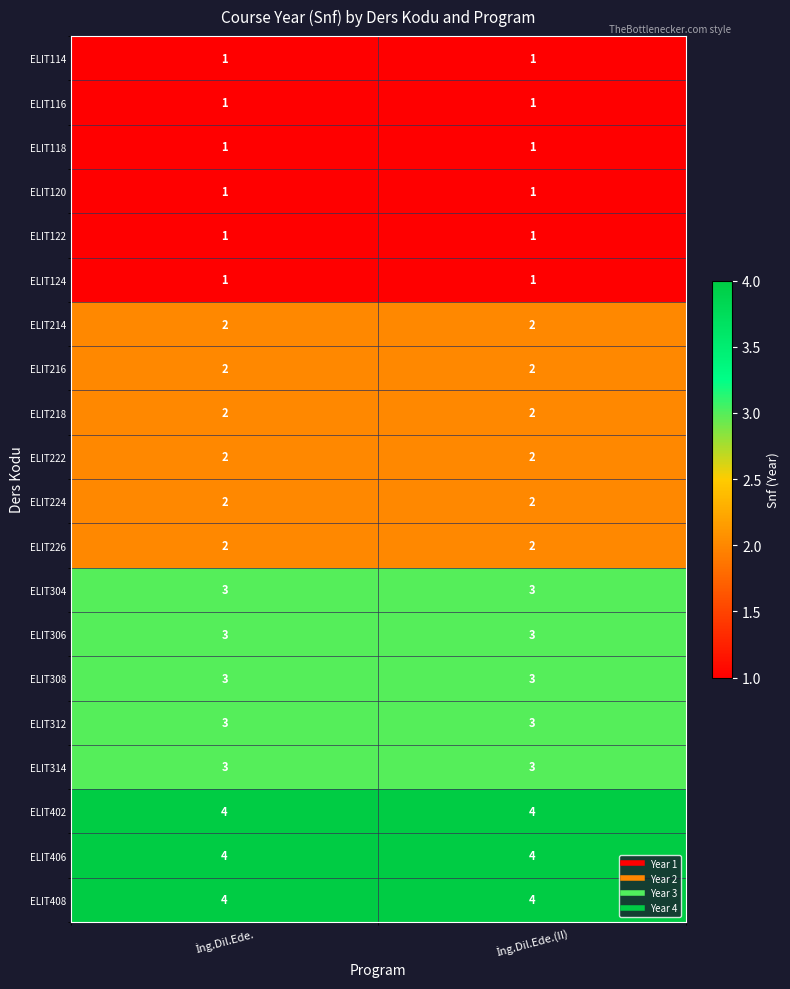

Reading left to right, transcribe all the data shown in this chart.

ELIT114: İng.Dil.Ede.=1	İng.Dil.Ede.(II)=1
ELIT116: İng.Dil.Ede.=1	İng.Dil.Ede.(II)=1
ELIT118: İng.Dil.Ede.=1	İng.Dil.Ede.(II)=1
ELIT120: İng.Dil.Ede.=1	İng.Dil.Ede.(II)=1
ELIT122: İng.Dil.Ede.=1	İng.Dil.Ede.(II)=1
ELIT124: İng.Dil.Ede.=1	İng.Dil.Ede.(II)=1
ELIT214: İng.Dil.Ede.=2	İng.Dil.Ede.(II)=2
ELIT216: İng.Dil.Ede.=2	İng.Dil.Ede.(II)=2
ELIT218: İng.Dil.Ede.=2	İng.Dil.Ede.(II)=2
ELIT222: İng.Dil.Ede.=2	İng.Dil.Ede.(II)=2
ELIT224: İng.Dil.Ede.=2	İng.Dil.Ede.(II)=2
ELIT226: İng.Dil.Ede.=2	İng.Dil.Ede.(II)=2
ELIT304: İng.Dil.Ede.=3	İng.Dil.Ede.(II)=3
ELIT306: İng.Dil.Ede.=3	İng.Dil.Ede.(II)=3
ELIT308: İng.Dil.Ede.=3	İng.Dil.Ede.(II)=3
ELIT312: İng.Dil.Ede.=3	İng.Dil.Ede.(II)=3
ELIT314: İng.Dil.Ede.=3	İng.Dil.Ede.(II)=3
ELIT402: İng.Dil.Ede.=4	İng.Dil.Ede.(II)=4
ELIT406: İng.Dil.Ede.=4	İng.Dil.Ede.(II)=4
ELIT408: İng.Dil.Ede.=4	İng.Dil.Ede.(II)=4